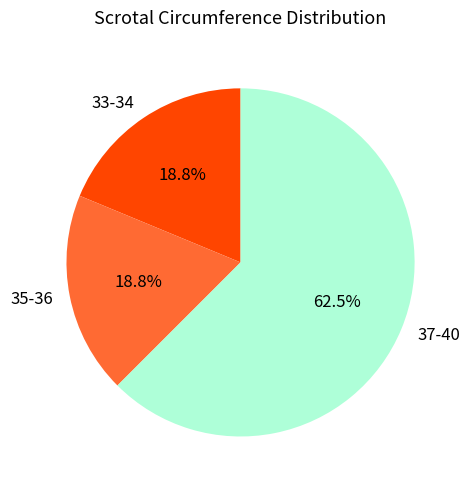

Which category accounts for the majority?

37-40